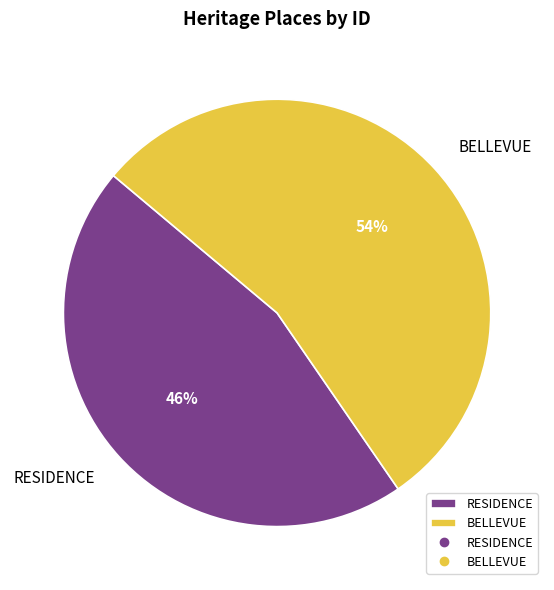

Count the number of slices in the pie.

2